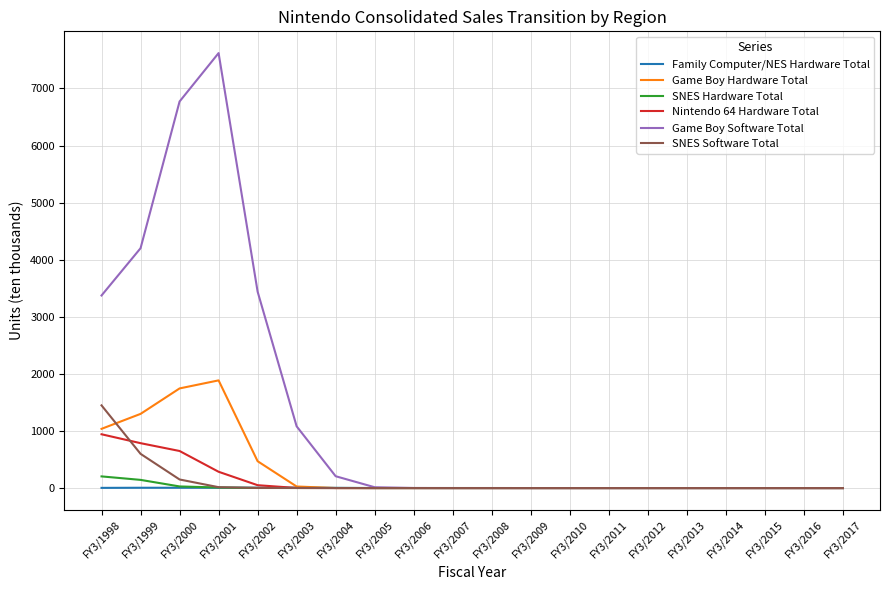

The Family Computer/NES Hardware Total series shows 3.0 at FY3/1998. True or false?

True